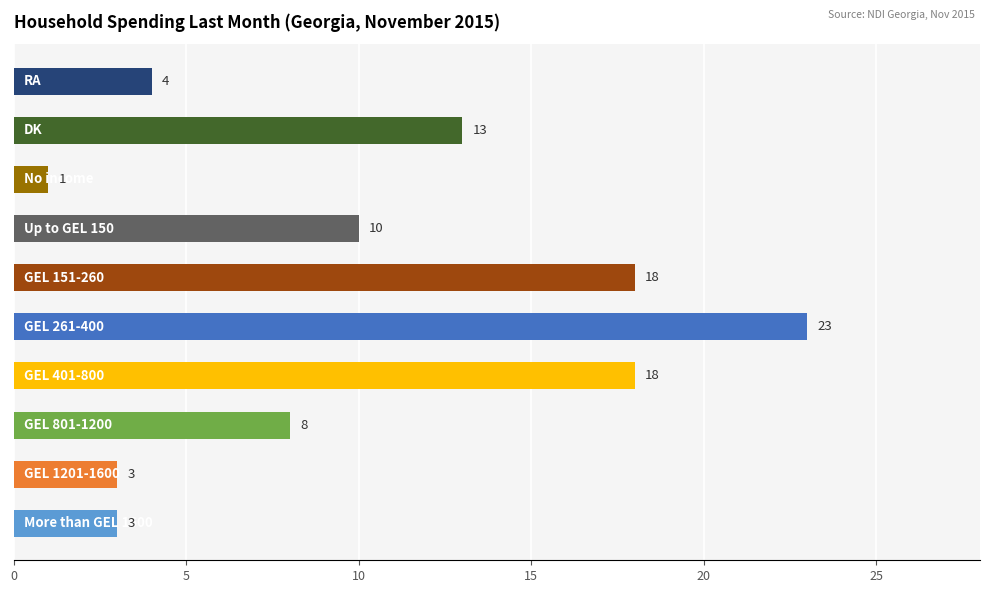

What is the maximum value shown in the chart?

23